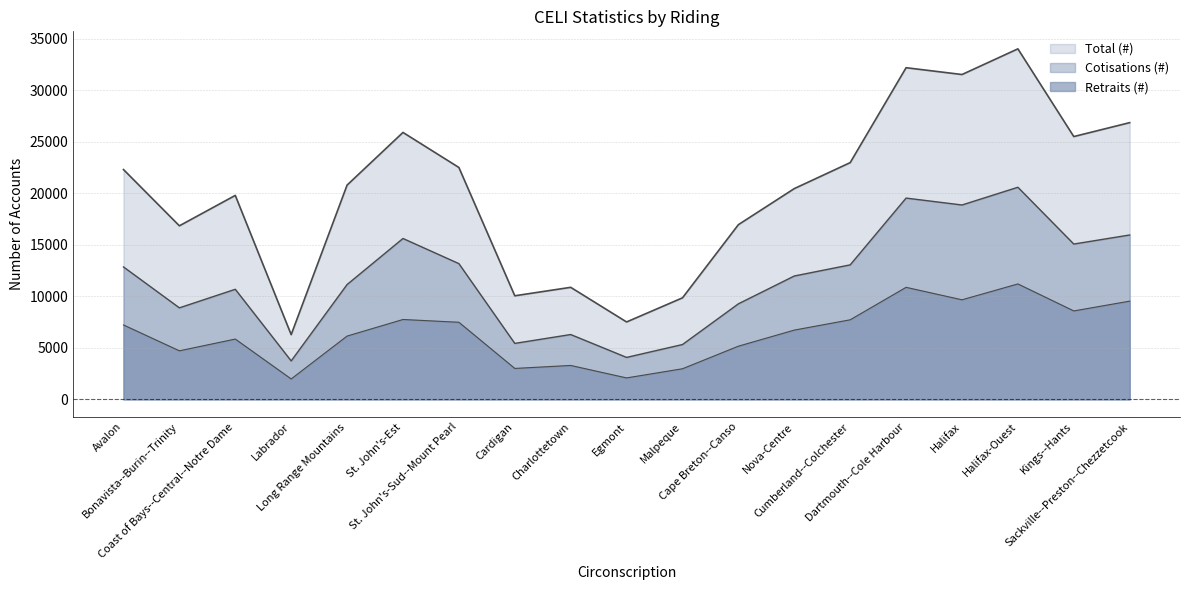

True or false: Cotisations (#) and Total (#) cross at least once.

False